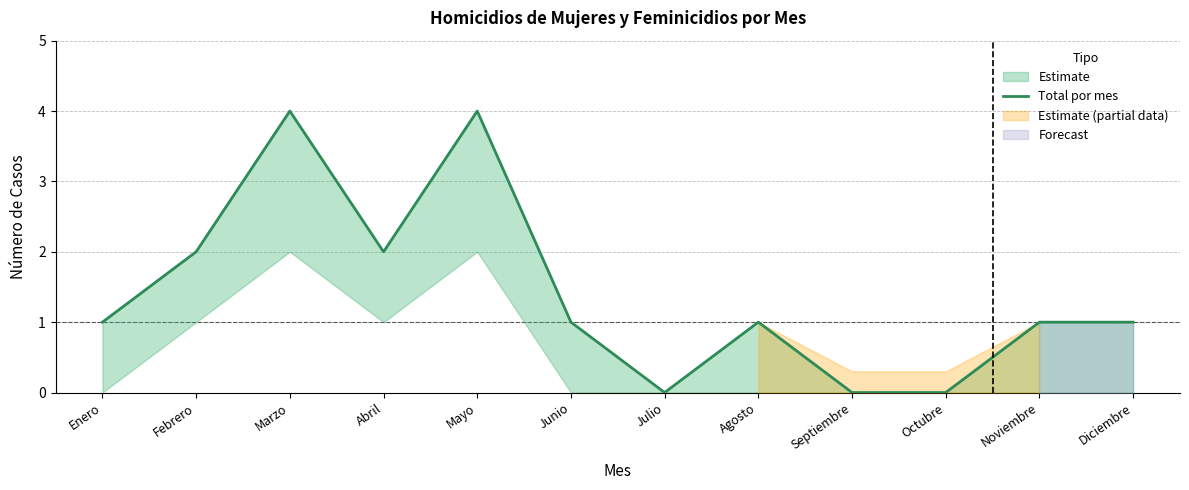

List the labels in order of value, smallest first.

Julio, Septiembre, Octubre, Enero, Junio, Agosto, Noviembre, Diciembre, Febrero, Abril, Marzo, Mayo